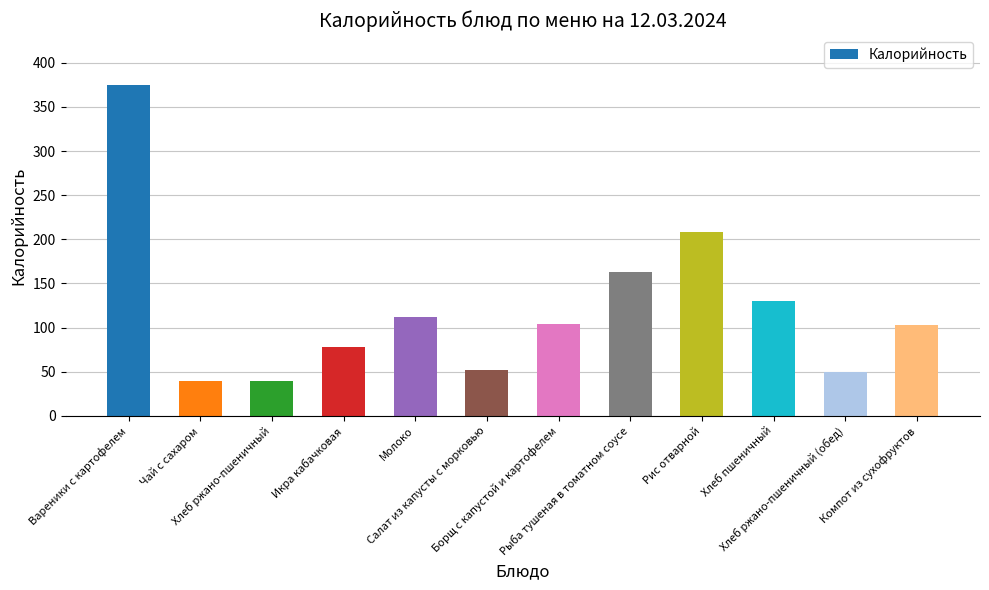

What position from the right is Рис отварной?

4